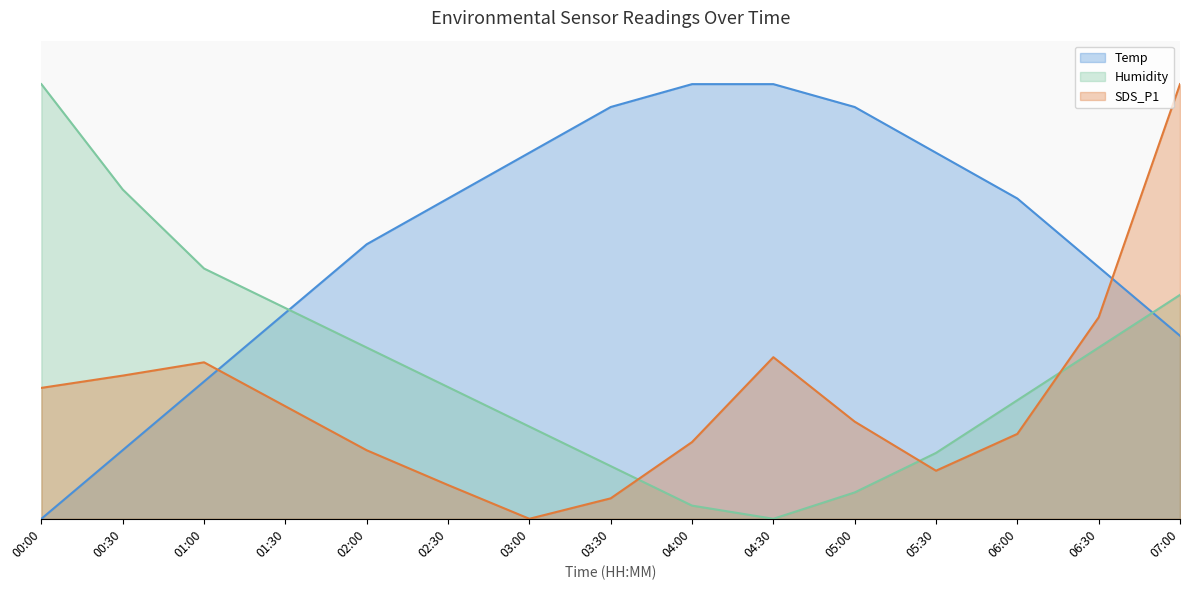

What position from the right is 03:30?

8